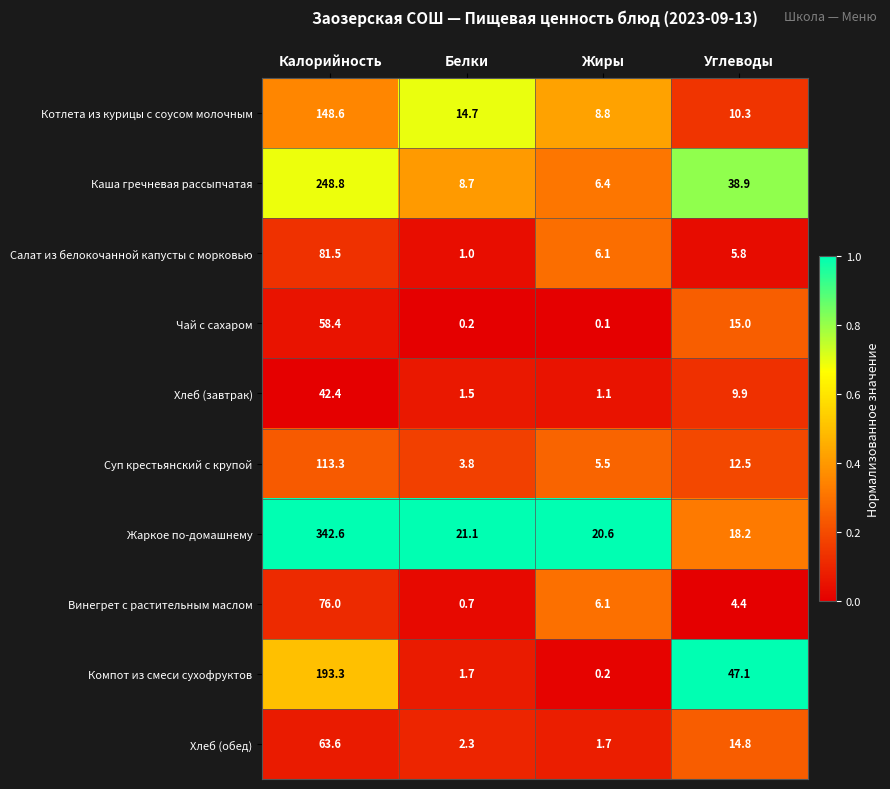

At how many categories does at least one series exceed 0?

4